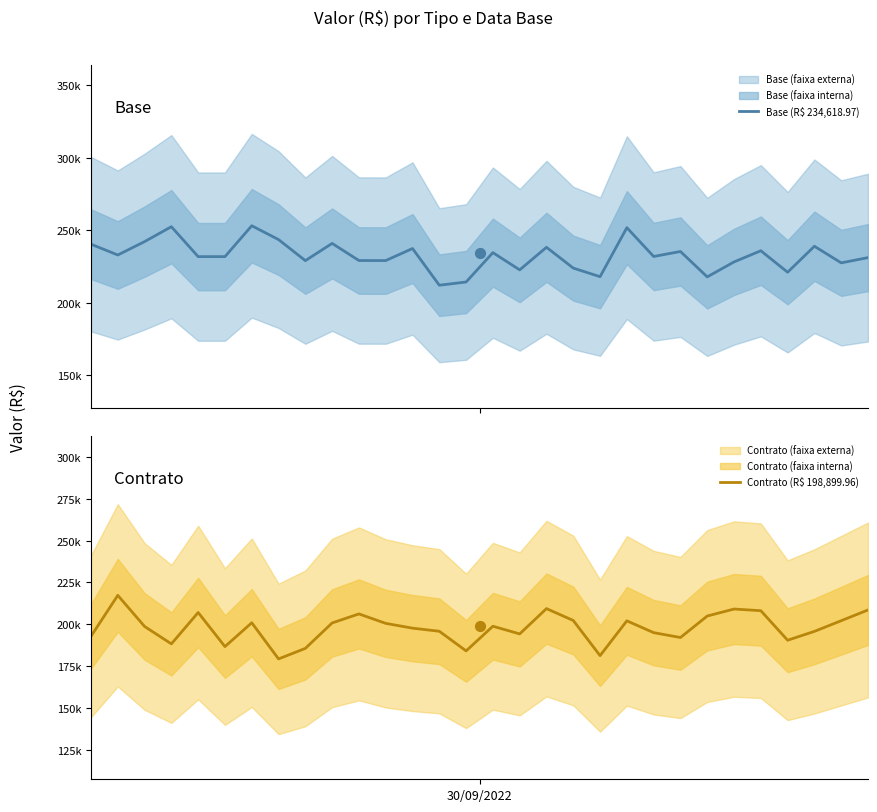

At how many categories does at least one series exceed 223205?

24